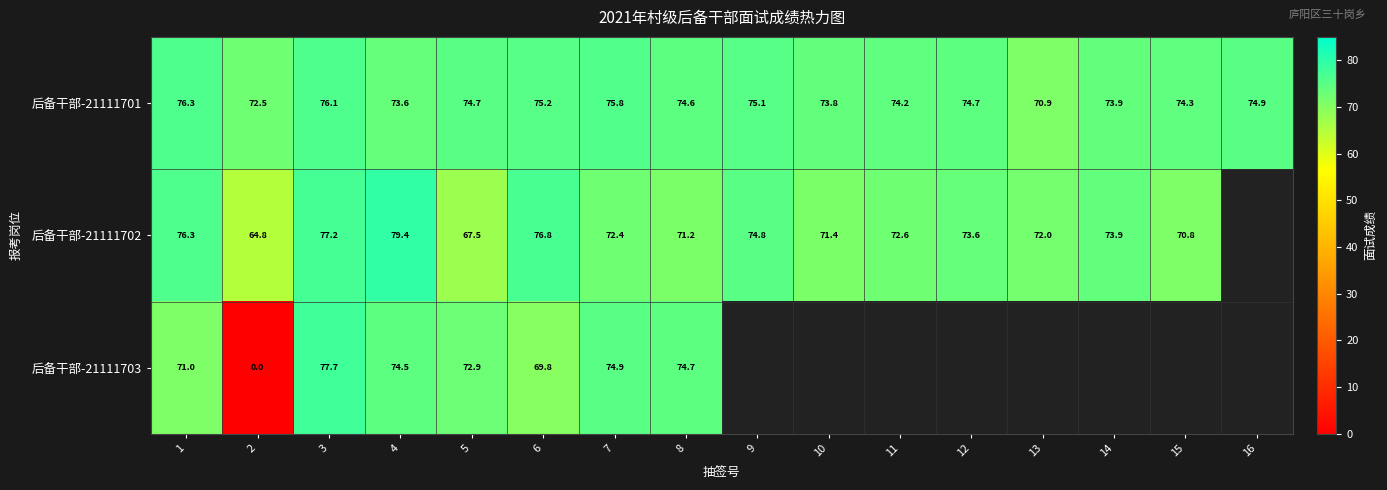

The 后备干部-21111701 series shows 72.5 at 2. True or false?

True